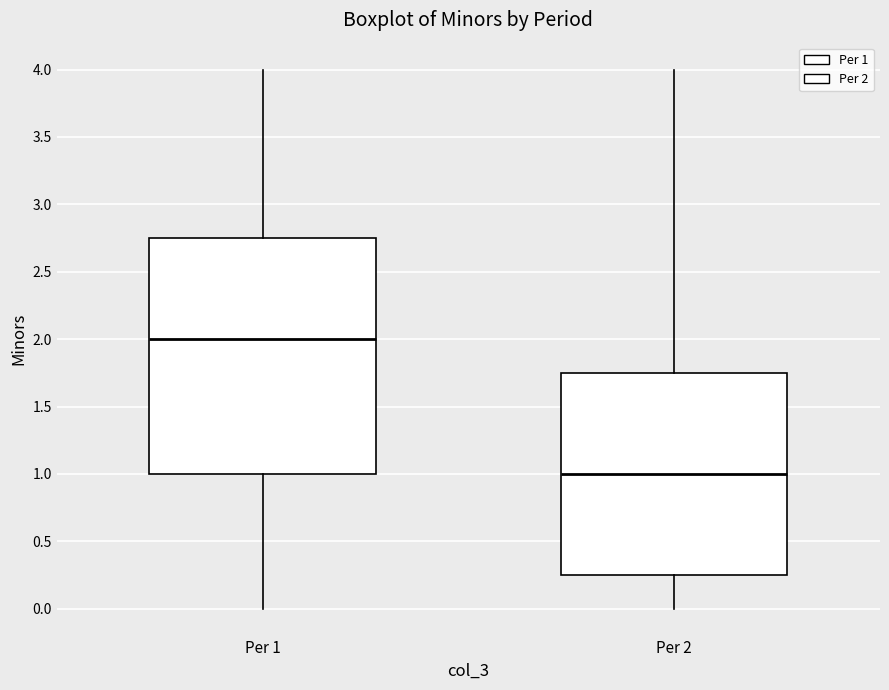

Which box has the highest median line?

Per 1